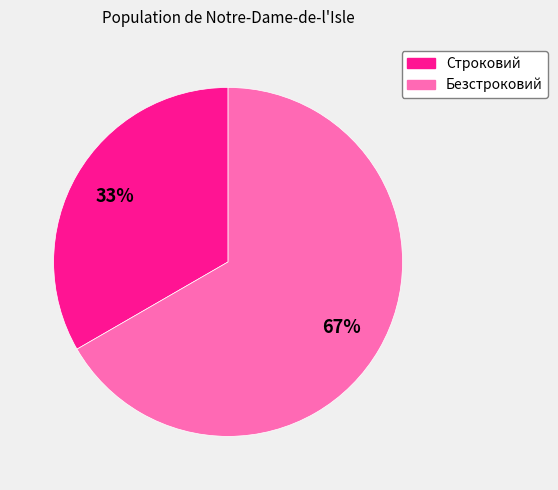

Is the sum of Безстроковий and Строковий greater than half?

Yes